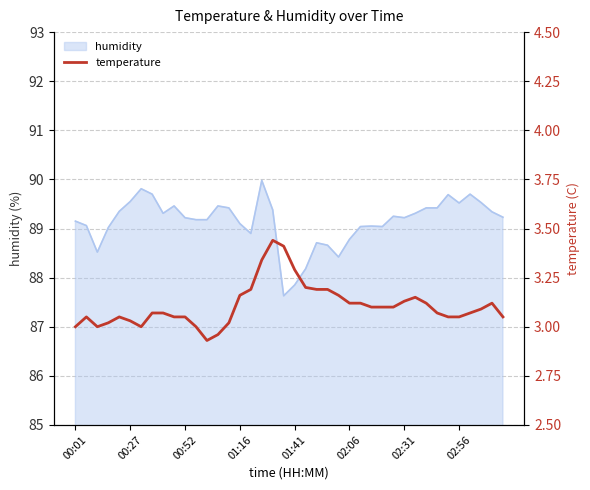

The value of humidity at 00:27 is 18.8. True or false?

False